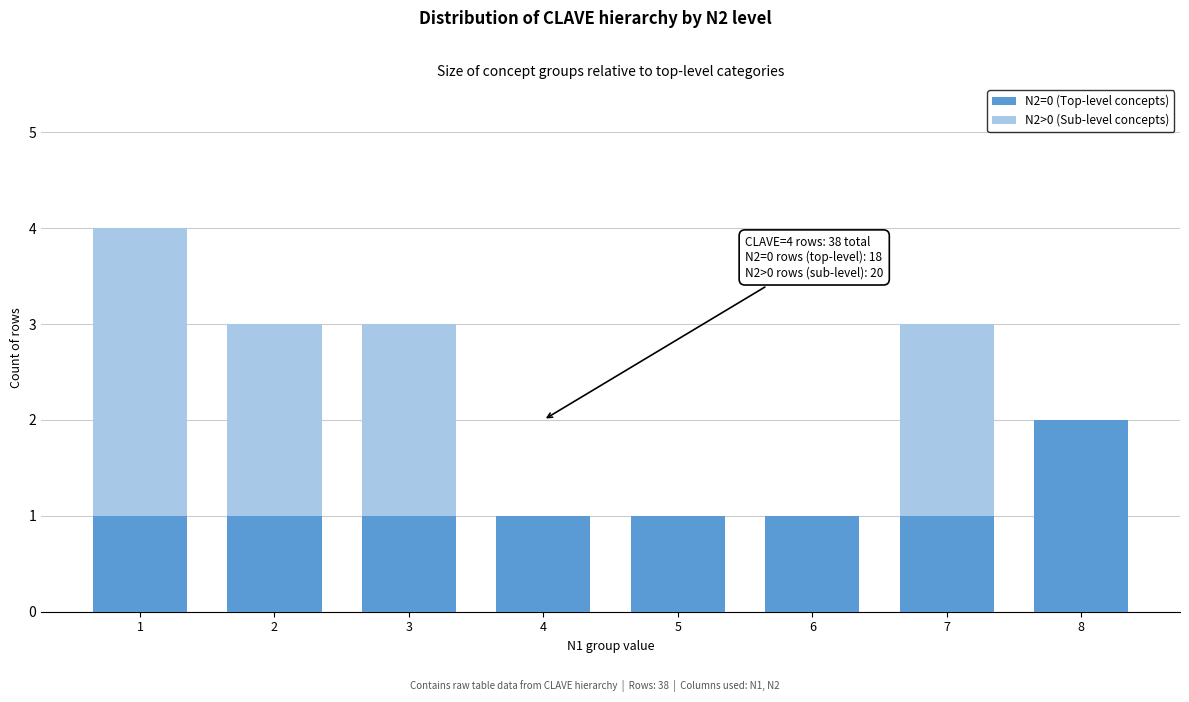

Reading left to right, what are the values for N2=0 (Top-level concepts)?

1=1	2=1	3=1	4=1	5=1	6=1	7=1	8=2